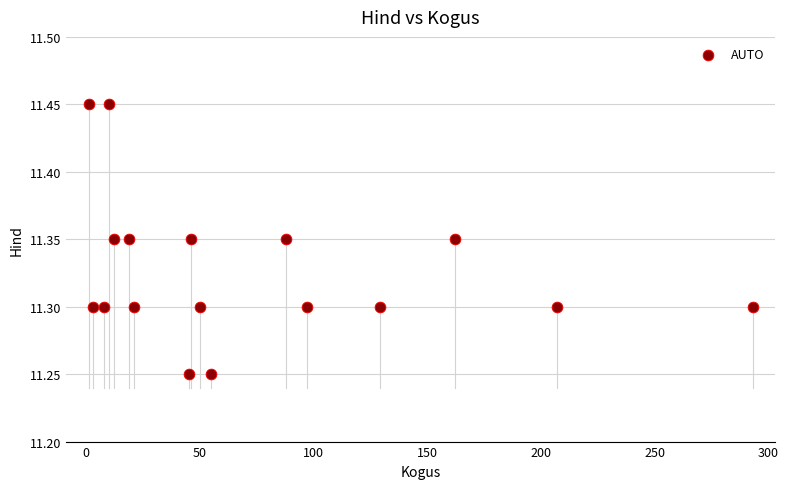

What is the range of X values (max minus min)?

292.0